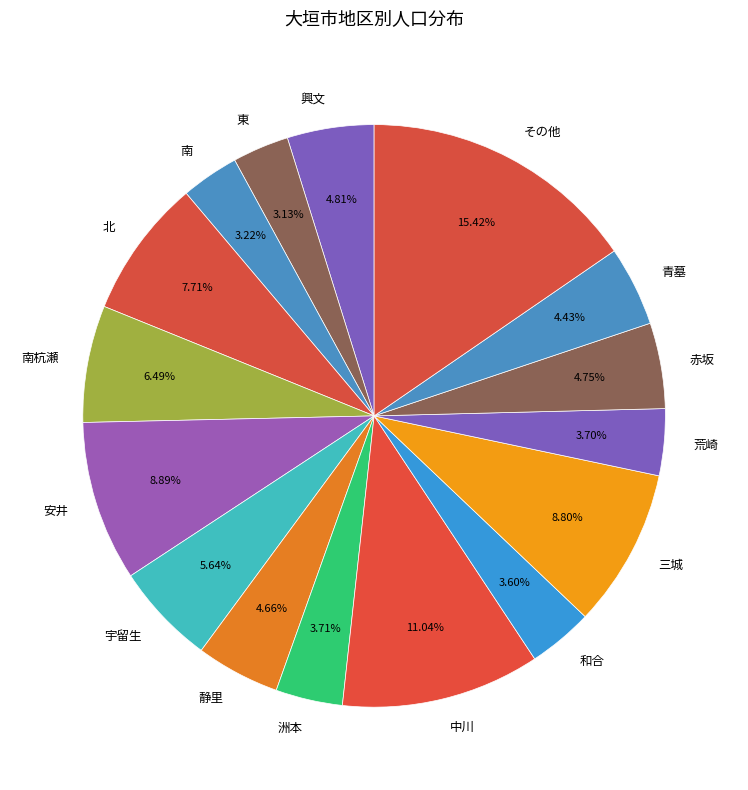

Do 南 and 興文 together represent more than half of the pie?

No